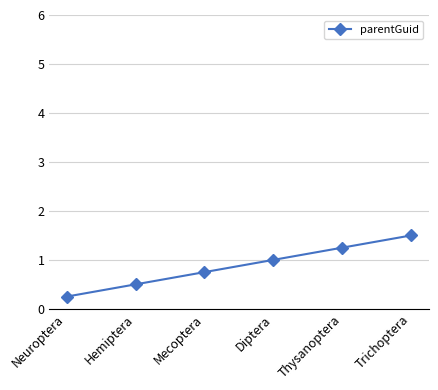

What position from the right is Thysanoptera?

2